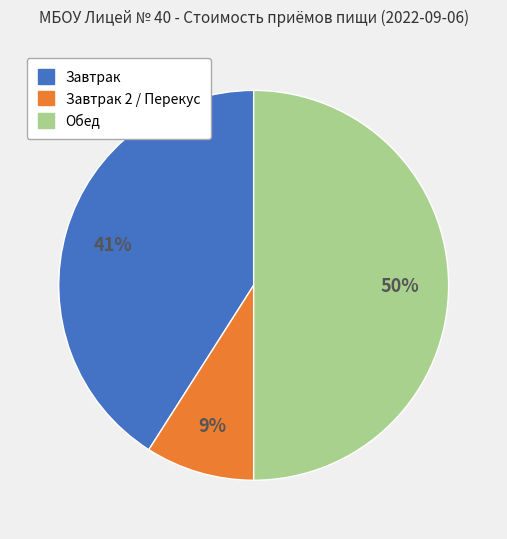

How many slices are in this pie chart?

3